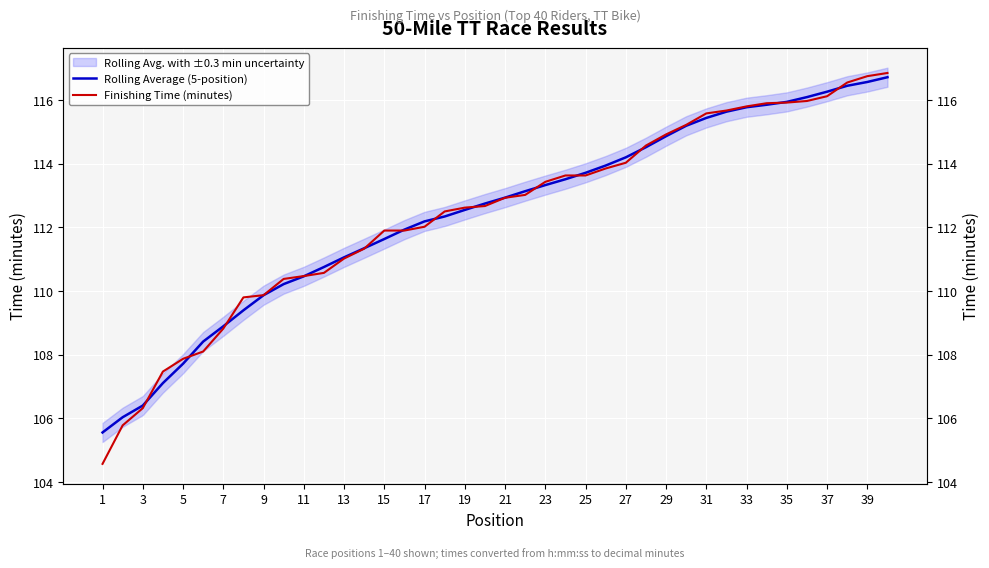

What is the average value of the Rolling Average (5-position) series?

112.4